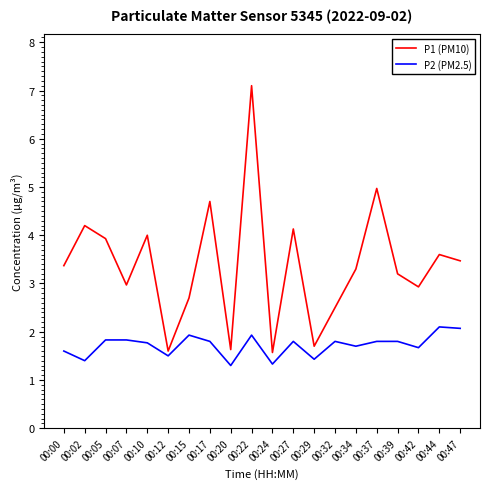

Read the P2 (PM2.5) value at 00:10.

1.8